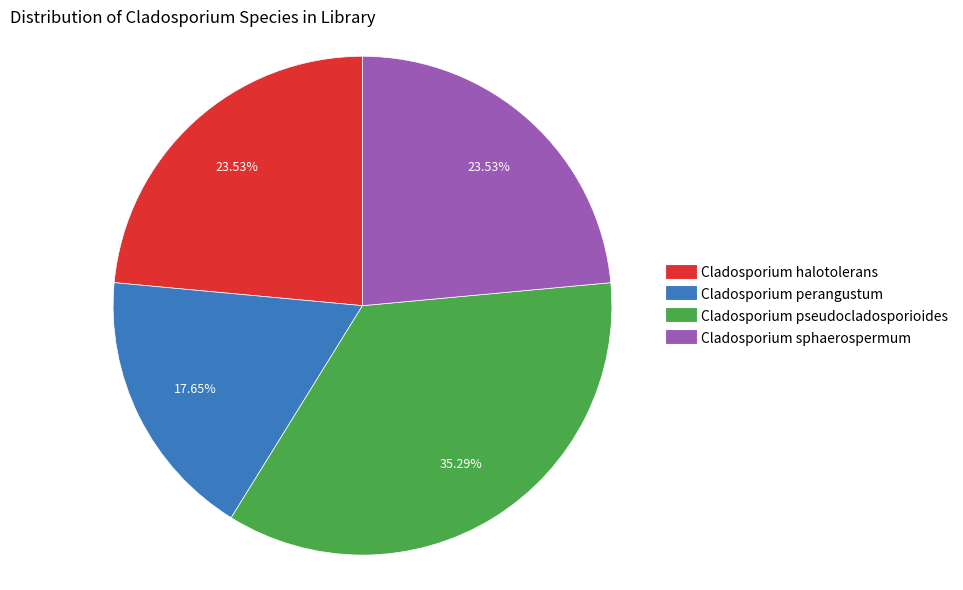

Combined, do Cladosporium pseudocladosporioides and Cladosporium sphaerospermum account for over 50%?

Yes